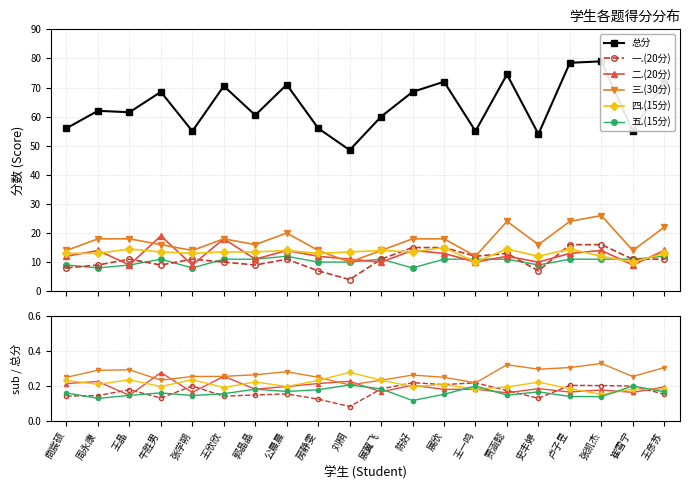

What is the approximate value of 一.(20分) at 展欣?

0.2